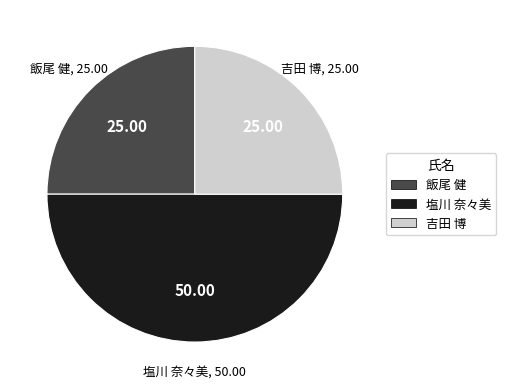

How many slices are in this pie chart?

3